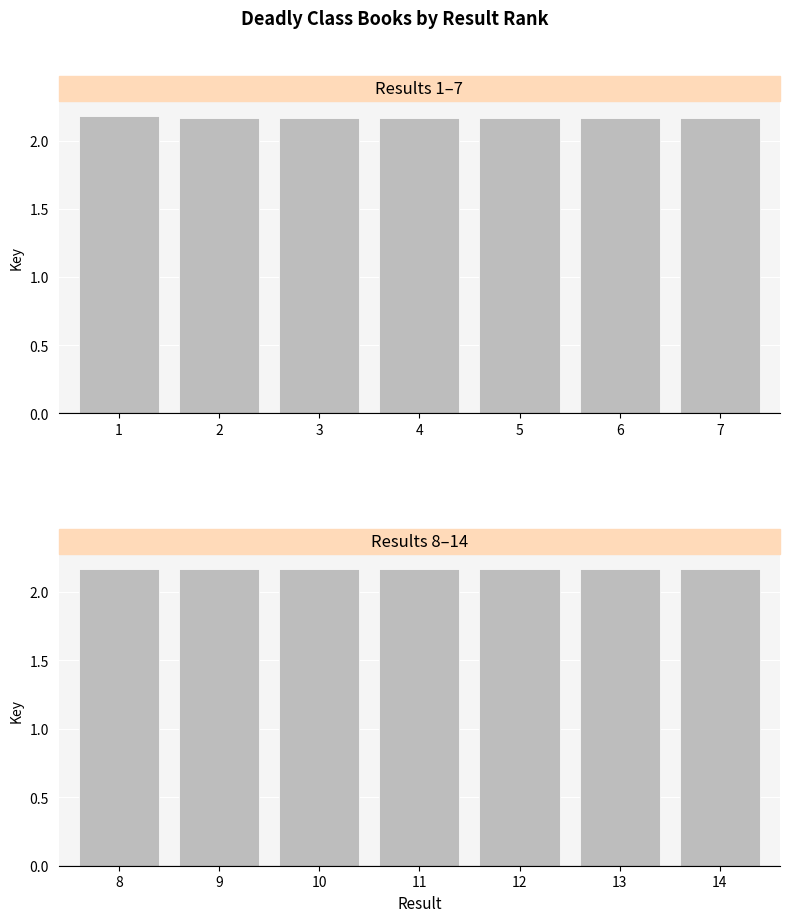

List the series in order of their peak value, highest first.

Key (results 1–7), Key (results 8–14)